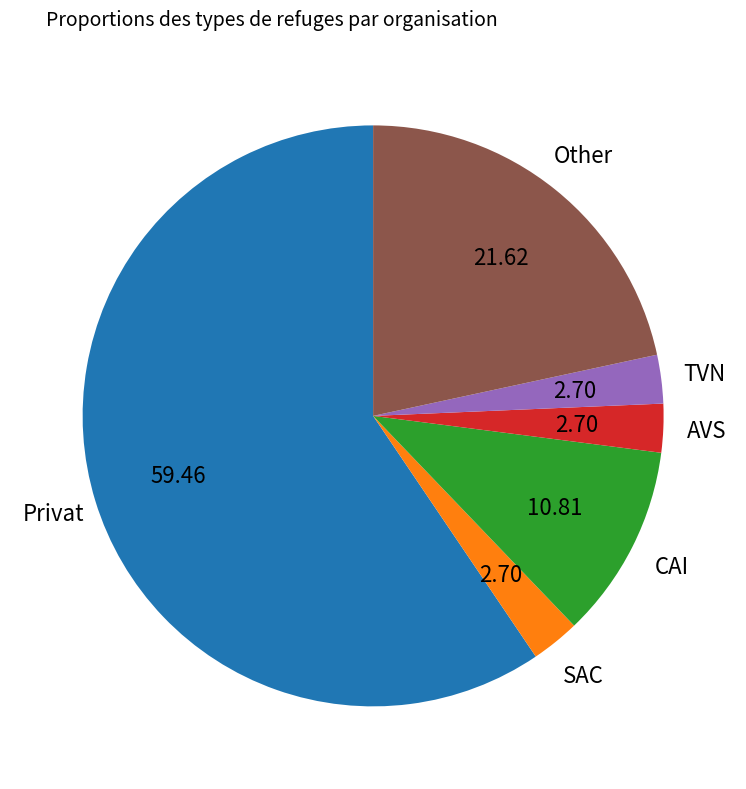

Does any single category account for the majority?

Yes